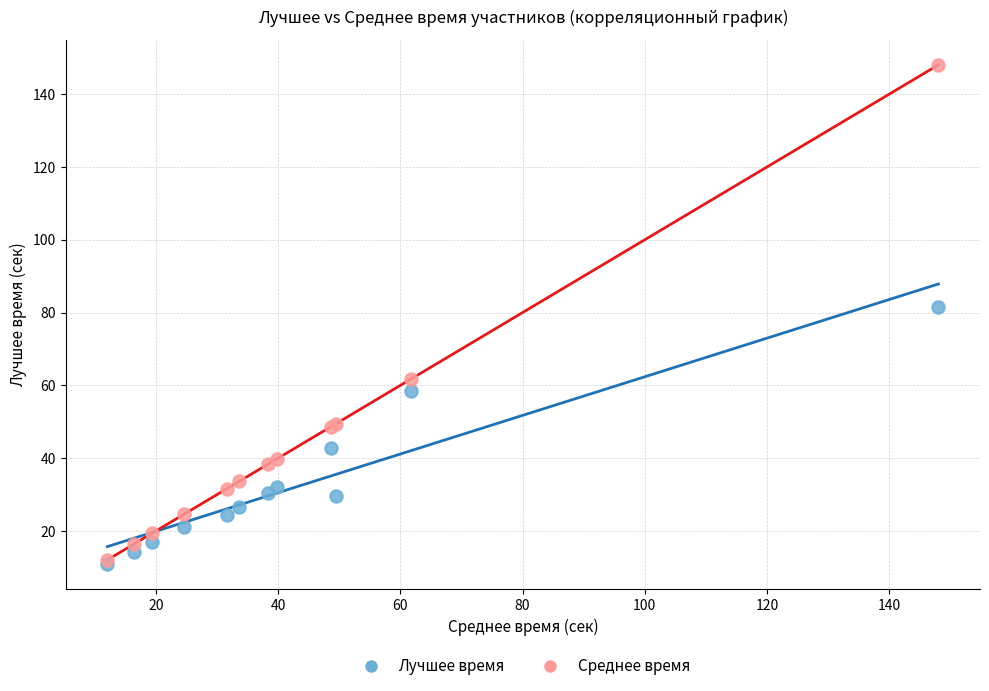

Across all series, what Y value is closest to 79?

81.6